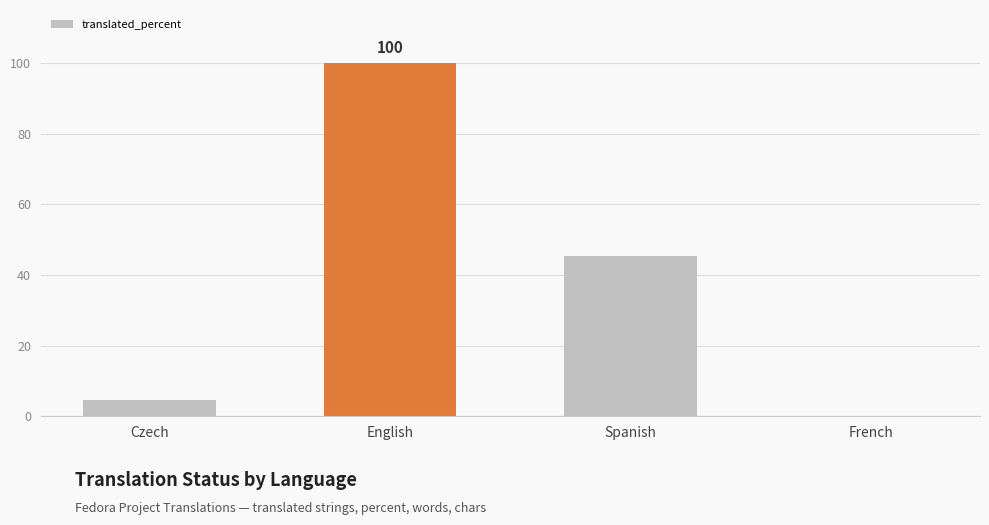

Which category has the highest value across all series?

English